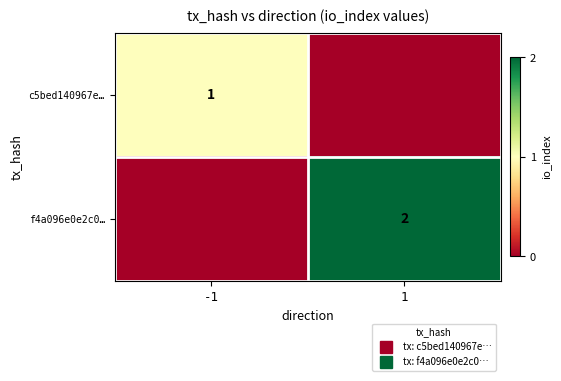

How many positive values does the f4a096e0e2c0… series have?

1